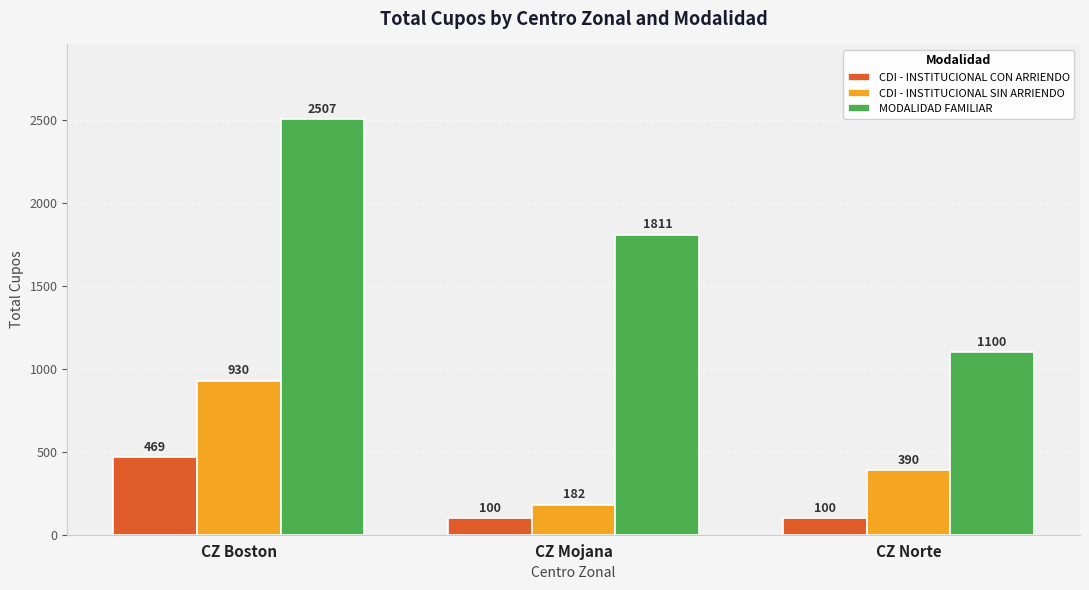

What is the lowest value of the CDI - INSTITUCIONAL SIN ARRIENDO series?

182